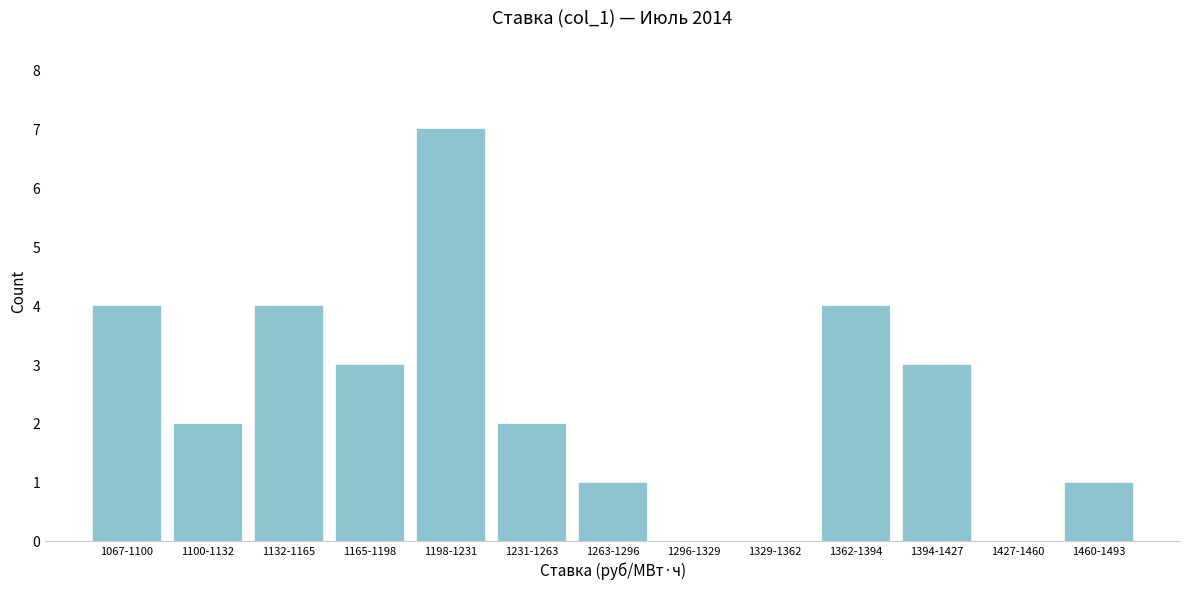

Reading right to left, extract all data points from this chart.

1460-1493=1	1427-1460=0	1394-1427=3	1362-1394=4	1329-1362=0	1296-1329=0	1263-1296=1	1231-1263=2	1198-1231=7	1165-1198=3	1132-1165=4	1100-1132=2	1067-1100=4